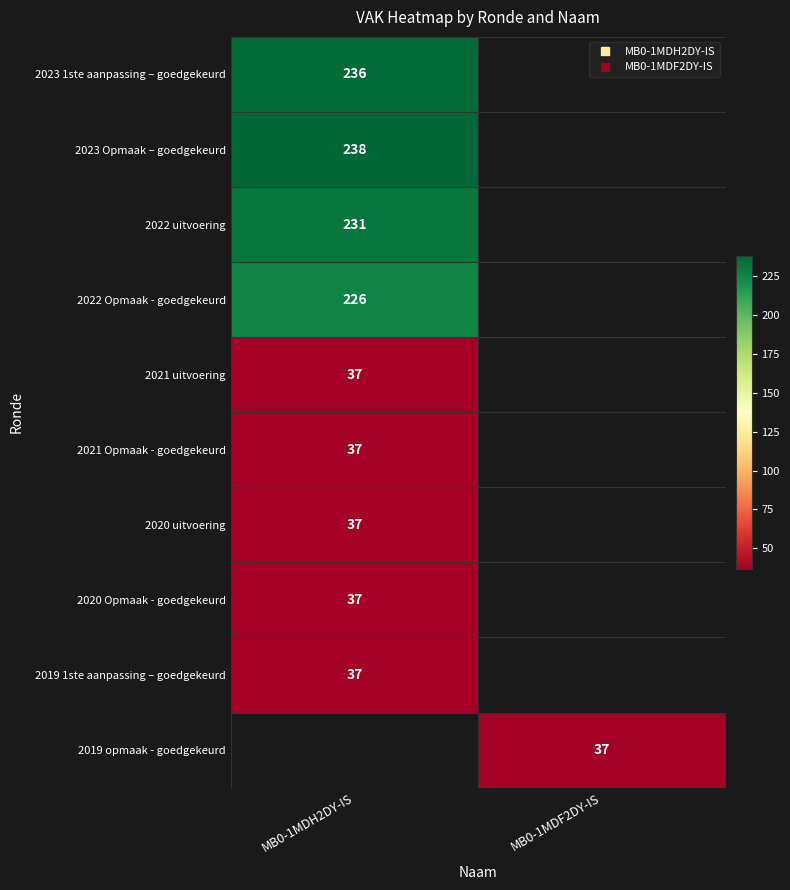

Which label corresponds to the smallest value in the chart?

MB0-1MDH2DY-IS